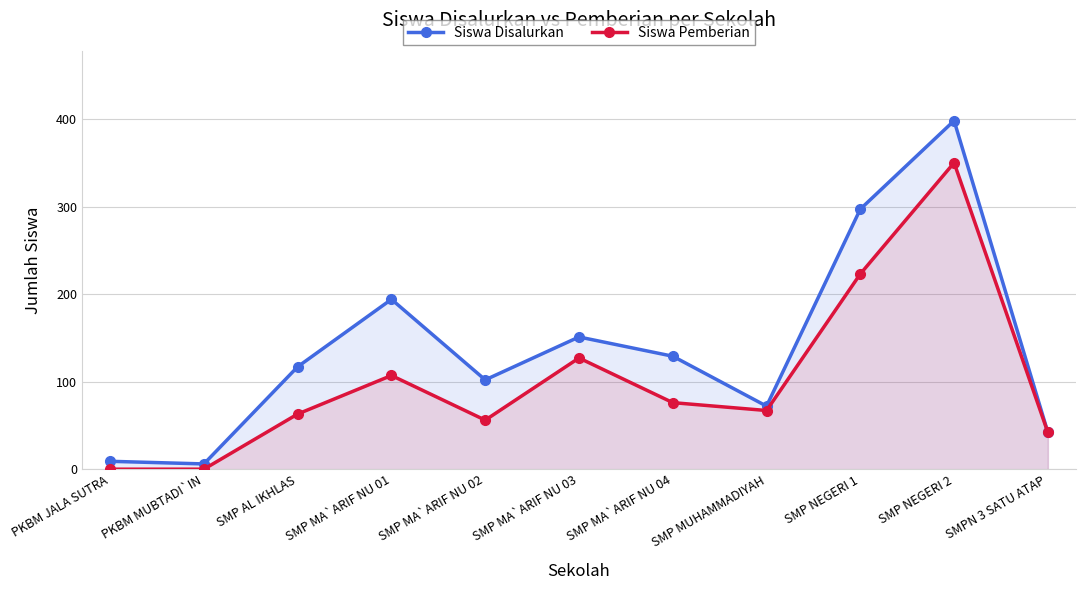

What is the label of the 11th point from the right?

PKBM JALA SUTRA